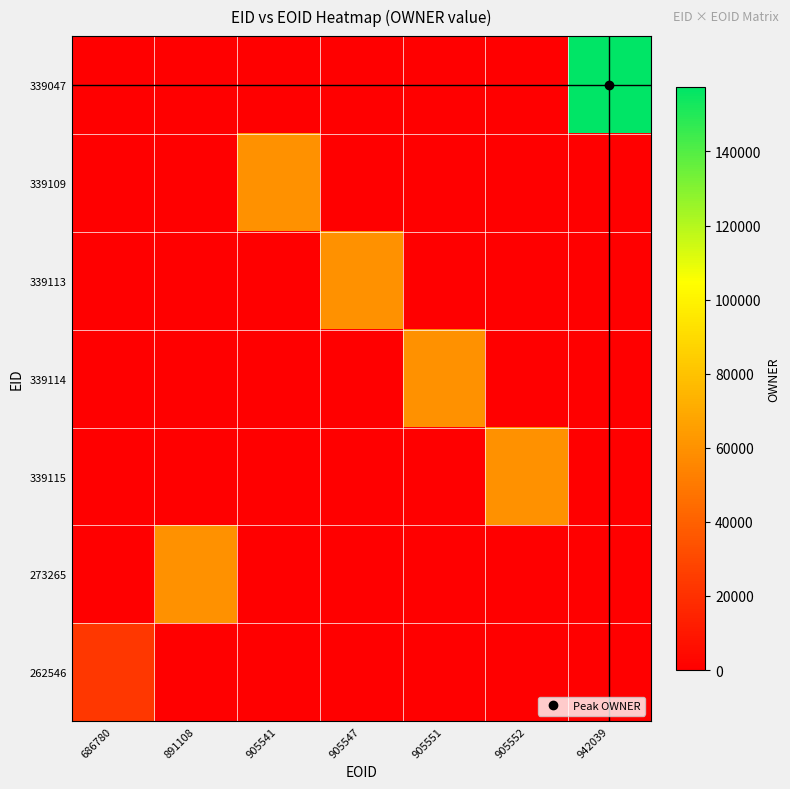

Reading left to right, transcribe all the data shown in this chart.

339047: 686780=0	891108=0	905541=0	905547=0	905551=0	905552=0	942039=157340
339109: 686780=0	891108=0	905541=60078	905547=0	905551=0	905552=0	942039=0
339113: 686780=0	891108=0	905541=0	905547=60078	905551=0	905552=0	942039=0
339114: 686780=0	891108=0	905541=0	905547=0	905551=60078	905552=0	942039=0
339115: 686780=0	891108=0	905541=0	905547=0	905551=0	905552=60078	942039=0
273265: 686780=0	891108=60078	905541=0	905547=0	905551=0	905552=0	942039=0
262546: 686780=23218	891108=0	905541=0	905547=0	905551=0	905552=0	942039=0